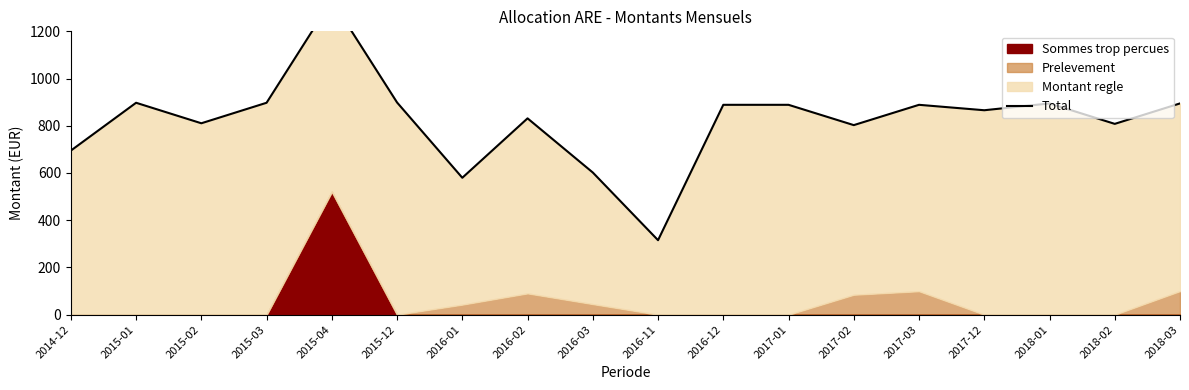

What is the maximum value shown in the chart?

1331.7